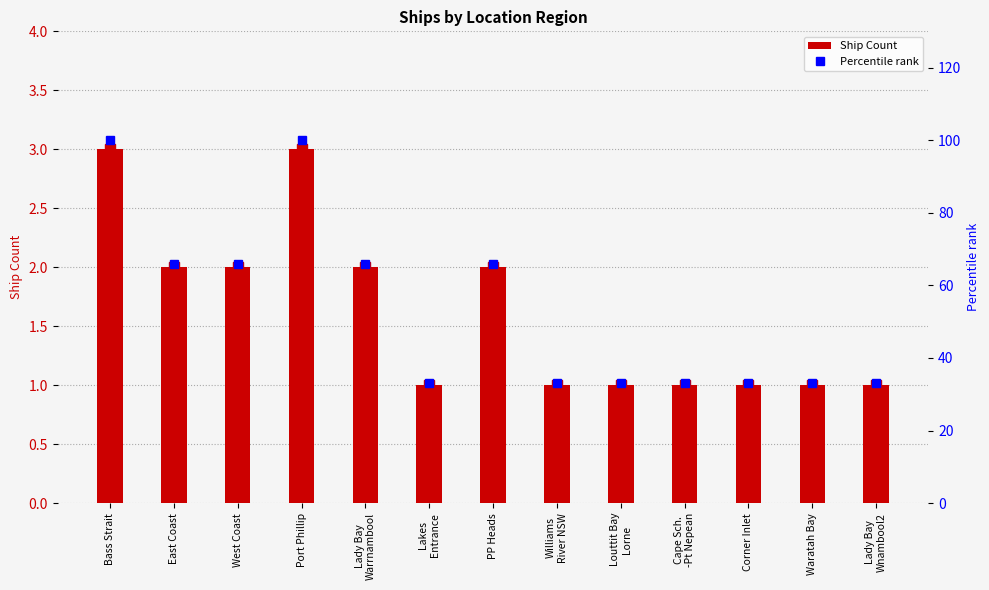

Rank the series by their maximum value, from highest to lowest.

Percentile rank, Ship Count